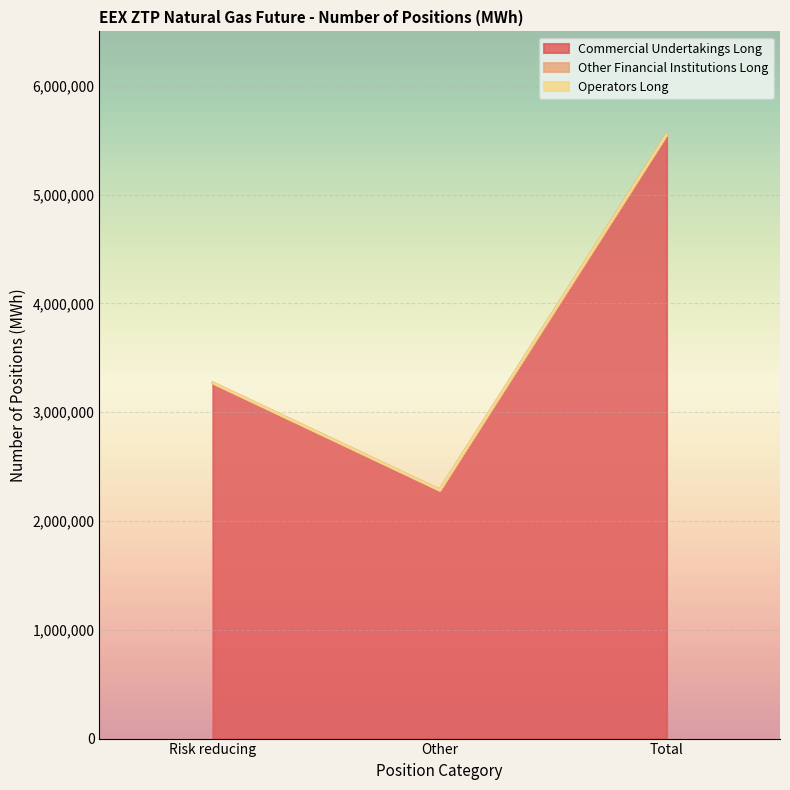

List the labels in order of Commercial Undertakings Long value, largest first.

Total, Risk reducing, Other